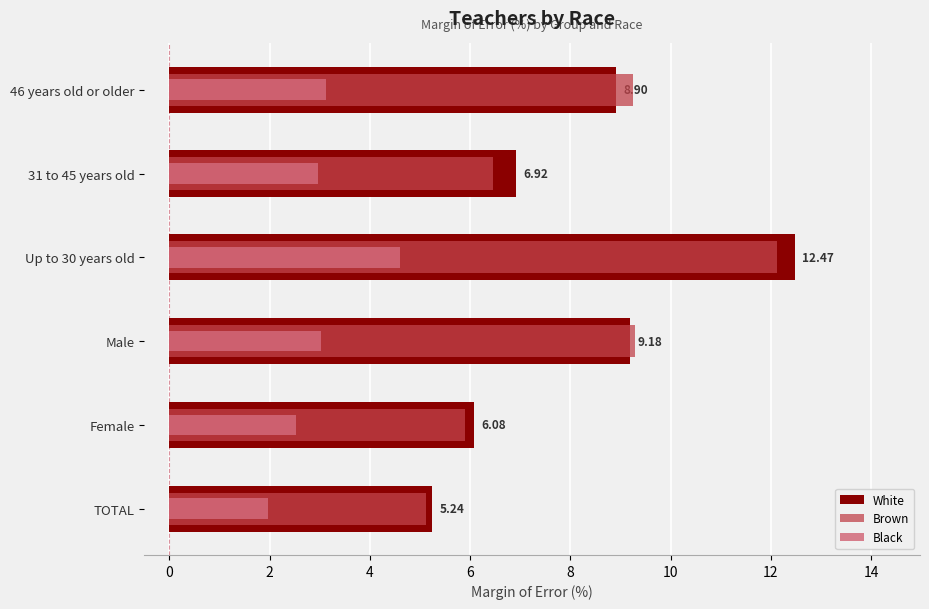

How many bars are there in each group?

3